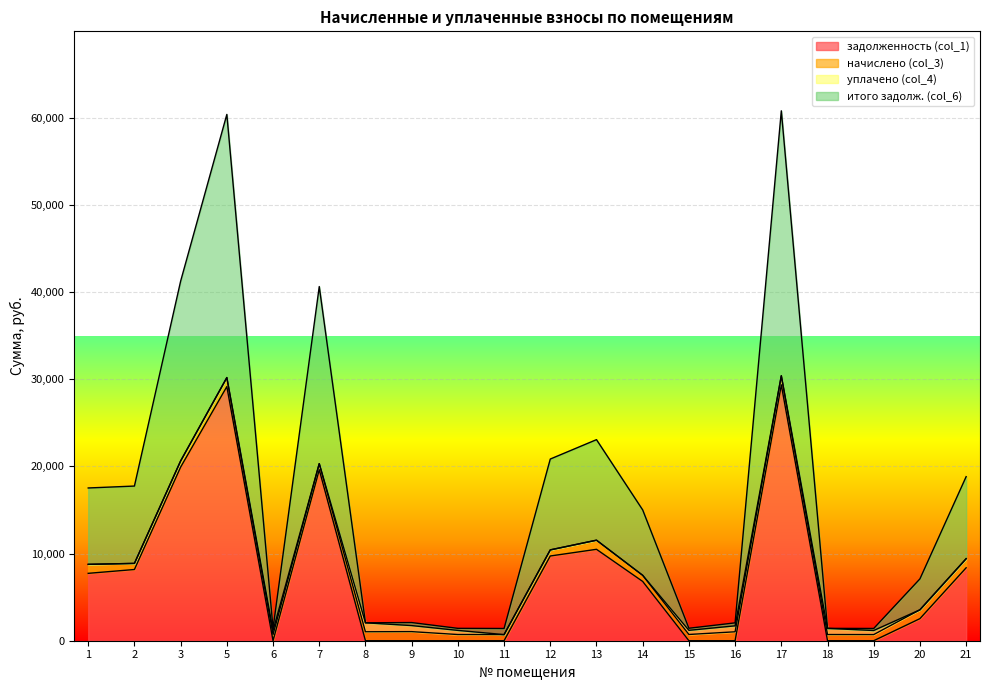

At which label does задолженность (col_1) reach its peak?

17